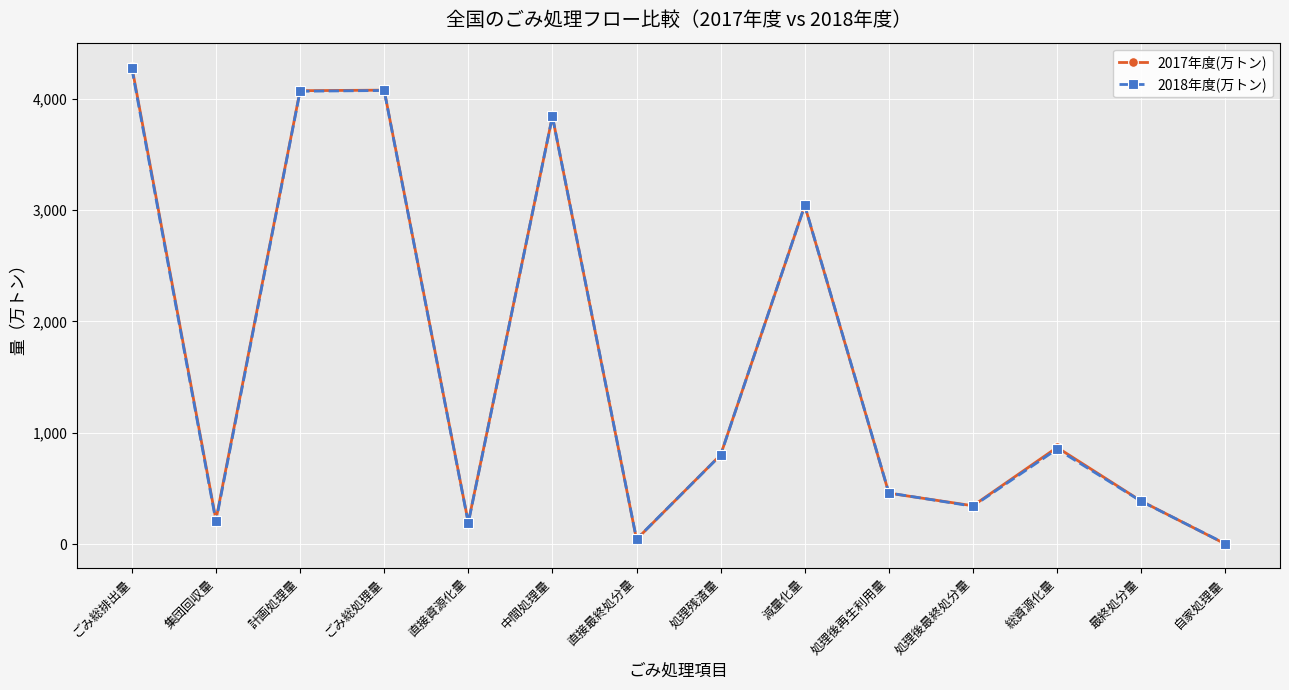

Which series ends up on top after the final intersection of 2017年度(万トン) and 2018年度(万トン)?

2018年度(万トン)